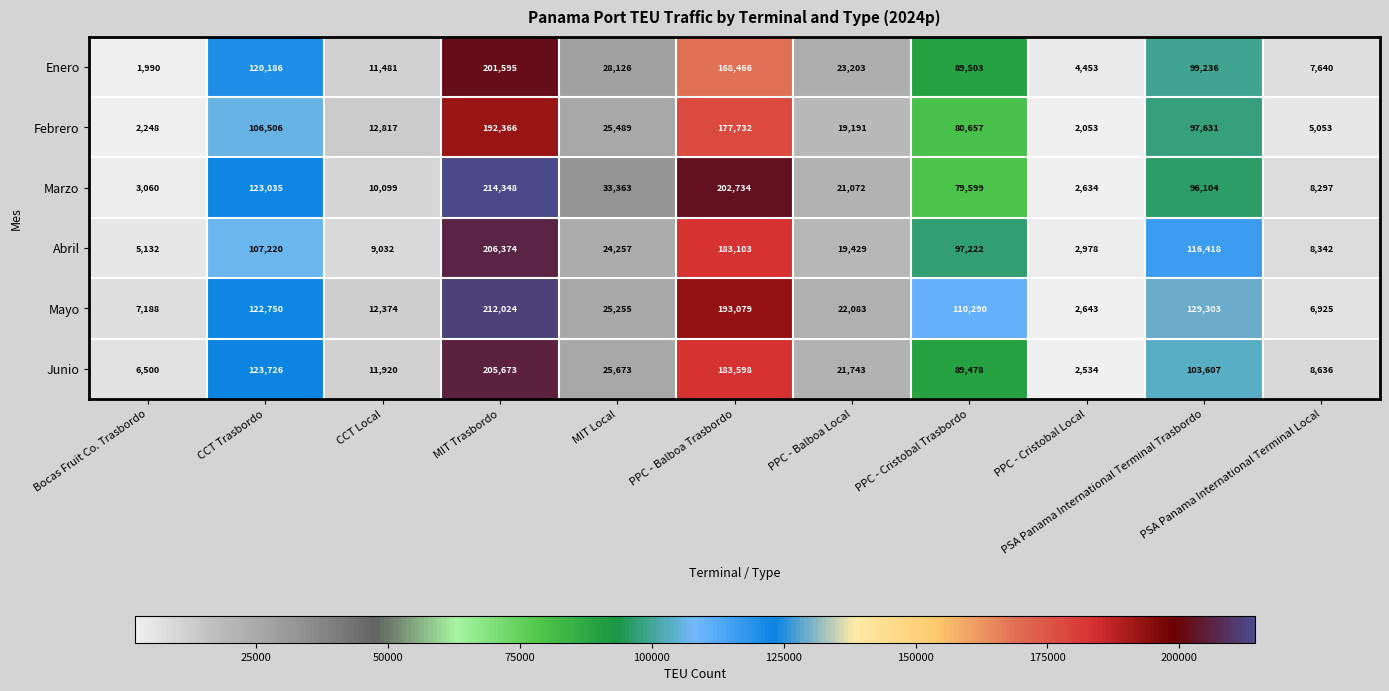

What is the difference between the maximum and second lowest values in the Marzo series?

211288